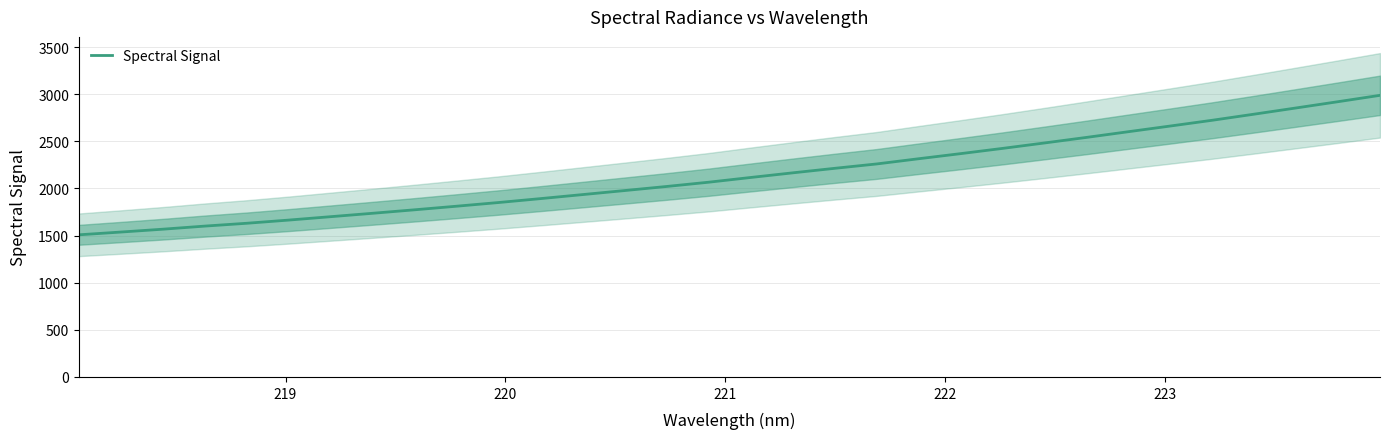

What is the highest value of the Spectral Signal series?

2987.9